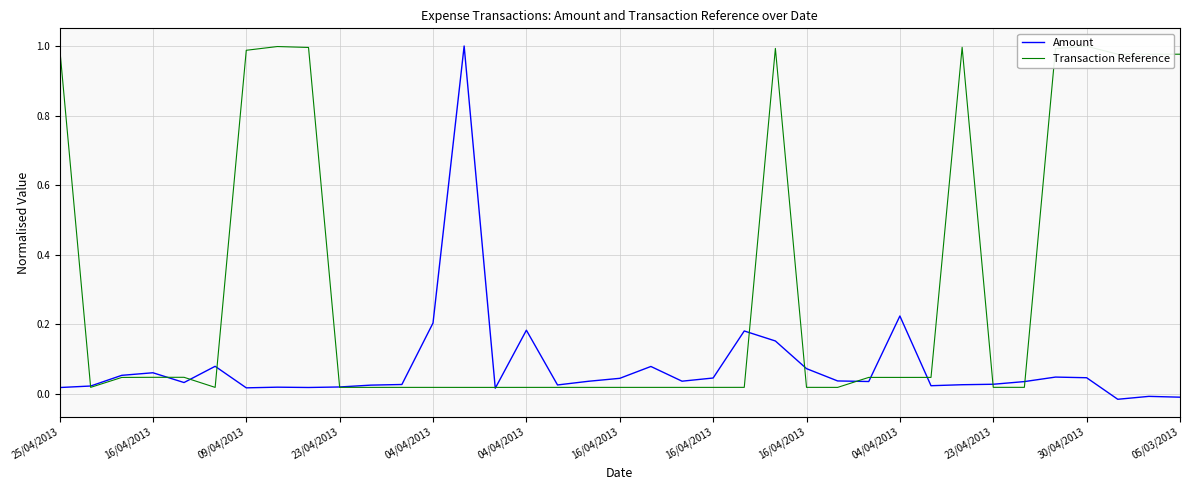

List the series in order of their overall mean, highest first.

Transaction Reference, Amount